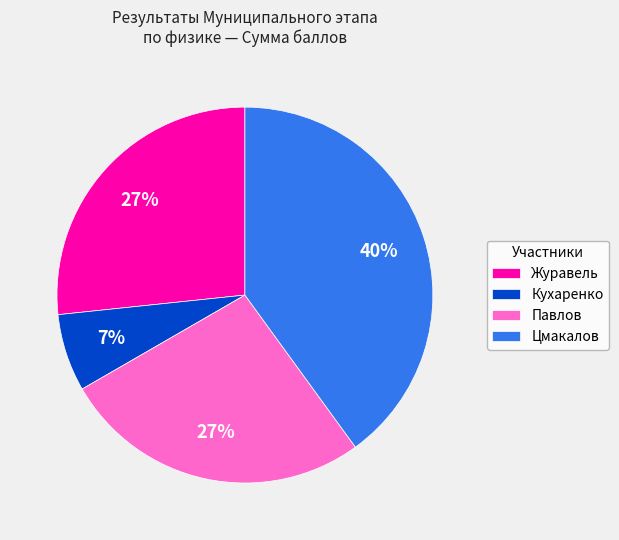

What is the largest slice in the pie chart?

Цмакалов